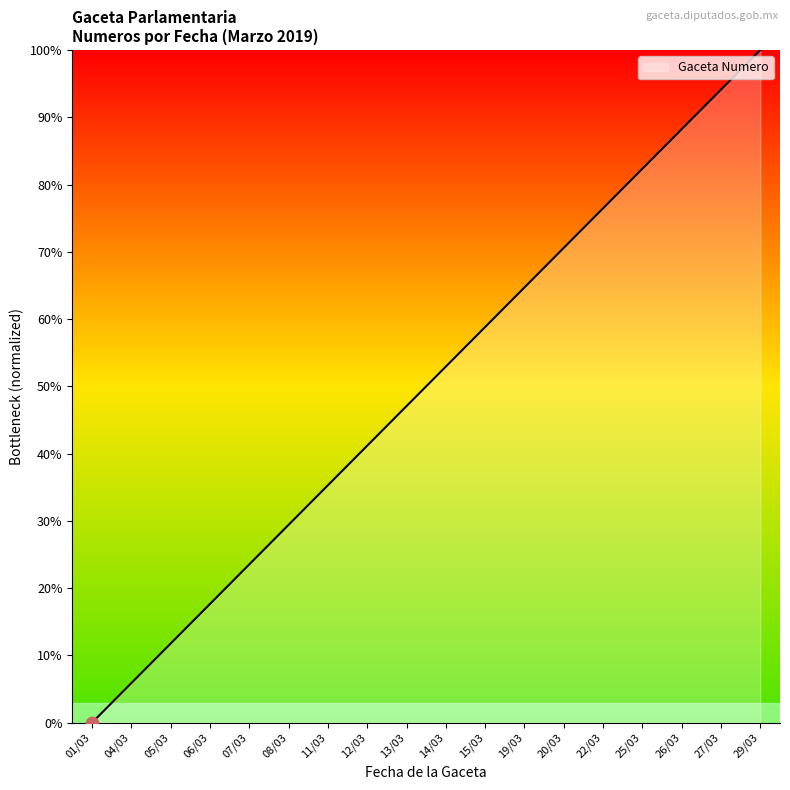

What is the ratio of the value at 15/03 to the value at 22/03?

0.8